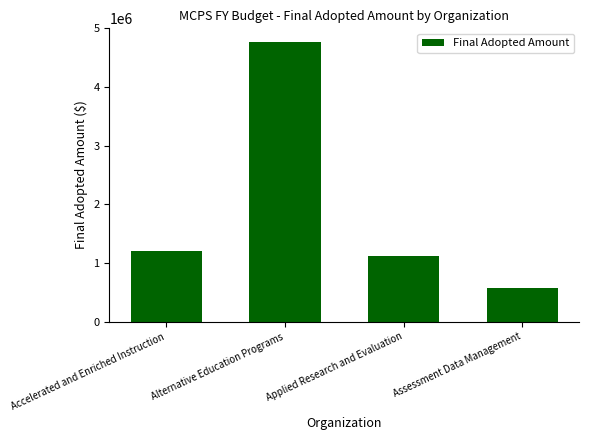

What is the value of the 3rd bar from the left?

1128389